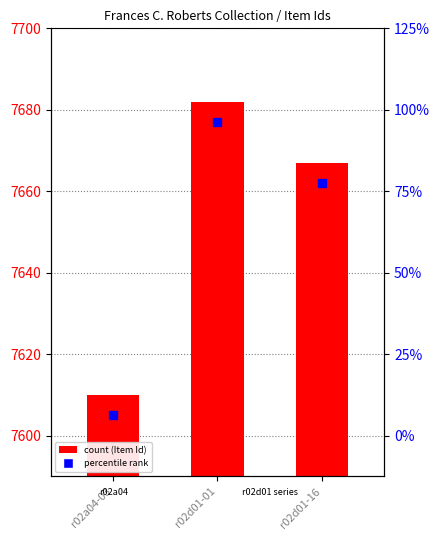

What is the label of the 3rd bar from the left?

r02d01-16